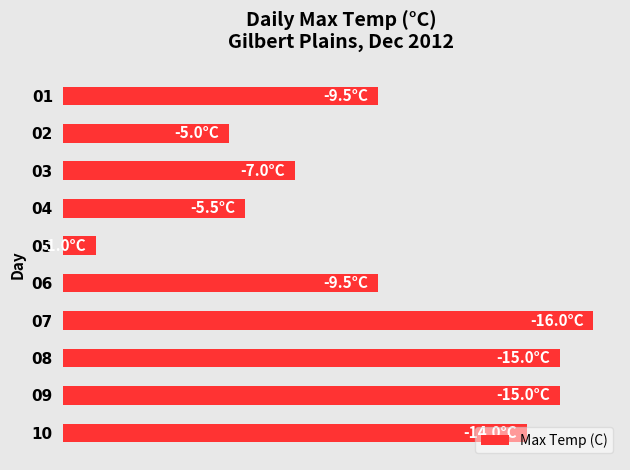

What is the minimum value shown in the chart?

1.0